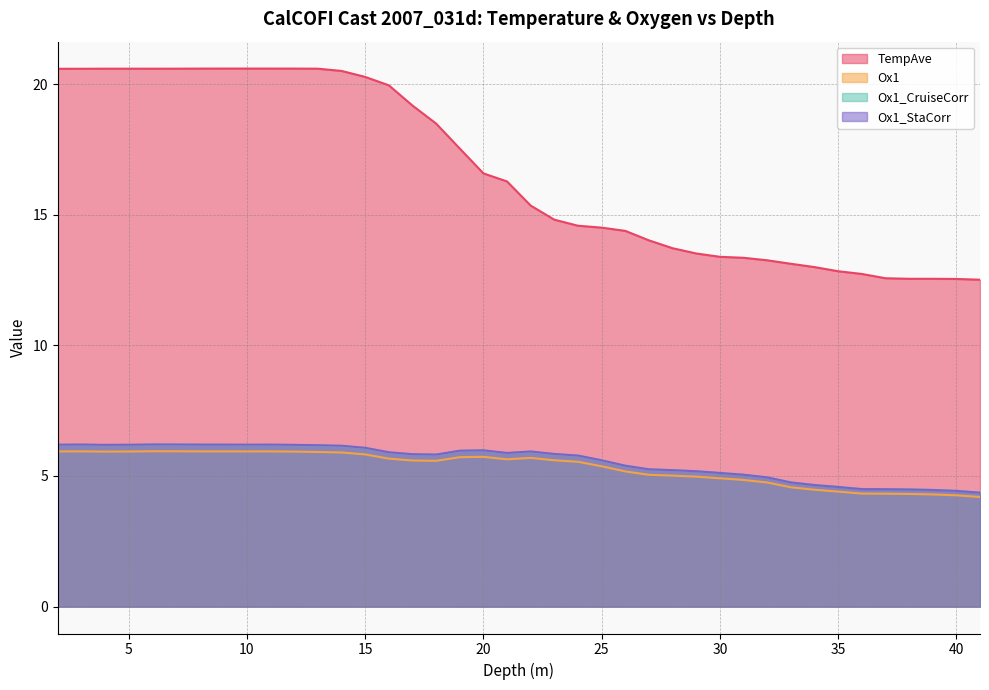

Reading left to right, what are all the values shown in this chart?

TempAve: 2=20.6	3=20.6	4=20.6	5=20.6	6=20.6	7=20.6	8=20.6	9=20.6	10=20.6	11=20.6	12=20.6	13=20.6	14=20.5	15=20.3	16=20.0	17=19.2	18=18.5	19=17.5	20=16.6	21=16.3	22=15.3	23=14.8	24=14.6	25=14.5	26=14.4	27=14.0	28=13.7	29=13.5	30=13.4	31=13.4	32=13.3	33=13.1	34=13.0	35=12.8	36=12.7	37=12.6	38=12.5	39=12.5	40=12.5	41=12.5
Ox1: 2=5.9	3=5.9	4=5.9	5=5.9	6=5.9	7=5.9	8=5.9	9=5.9	10=5.9	11=5.9	12=5.9	13=5.9	14=5.9	15=5.8	16=5.7	17=5.6	18=5.6	19=5.7	20=5.7	21=5.6	22=5.7	23=5.6	24=5.5	25=5.4	26=5.2	27=5.0	28=5.0	29=5.0	30=4.9	31=4.8	32=4.8	33=4.6	34=4.5	35=4.4	36=4.3	37=4.3	38=4.3	39=4.3	40=4.3	41=4.2
Ox1_CruiseCorr: 2=6.2	3=6.2	4=6.2	5=6.2	6=6.2	7=6.2	8=6.2	9=6.2	10=6.2	11=6.2	12=6.2	13=6.2	14=6.1	15=6.1	16=5.9	17=5.8	18=5.8	19=6.0	20=6.0	21=5.9	22=5.9	23=5.8	24=5.8	25=5.6	26=5.4	27=5.3	28=5.2	29=5.2	30=5.1	31=5.0	32=4.9	33=4.8	34=4.7	35=4.6	36=4.5	37=4.5	38=4.5	39=4.5	40=4.4	41=4.4
Ox1_StaCorr: 2=6.2	3=6.2	4=6.2	5=6.2	6=6.2	7=6.2	8=6.2	9=6.2	10=6.2	11=6.2	12=6.2	13=6.2	14=6.2	15=6.1	16=5.9	17=5.8	18=5.8	19=6.0	20=6.0	21=5.9	22=5.9	23=5.8	24=5.8	25=5.6	26=5.4	27=5.3	28=5.2	29=5.2	30=5.1	31=5.0	32=4.9	33=4.8	34=4.7	35=4.6	36=4.5	37=4.5	38=4.5	39=4.5	40=4.4	41=4.4